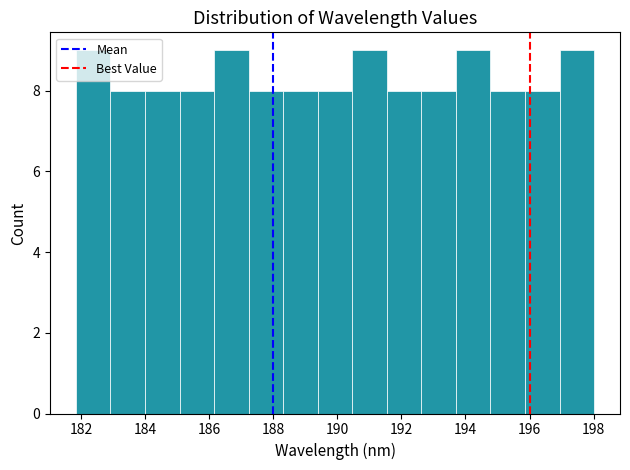

Reading left to right, list every bar in this chart as the range it spans on the x-axis followed by its height. Neither the bar edges nor the heights are printed on the chart, so give them approximately, as read against the axes.

181.8 to 183.0: 9
183.0 to 184.0: 8
184.0 to 185.0: 8
185.0 to 186.2: 8
186.2 to 187.2: 9
187.2 to 188.4: 8
188.4 to 189.4: 8
189.4 to 190.4: 8
190.4 to 191.6: 9
191.6 to 192.6: 8
192.6 to 193.8: 8
193.8 to 194.8: 9
194.8 to 195.8: 8
195.8 to 197.0: 8
197.0 to 198.0: 9